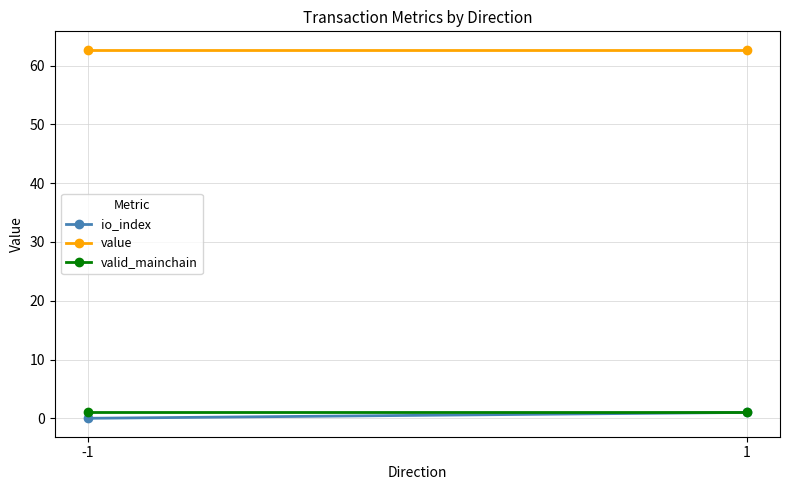

What is the total value across all series at 1?

64.7